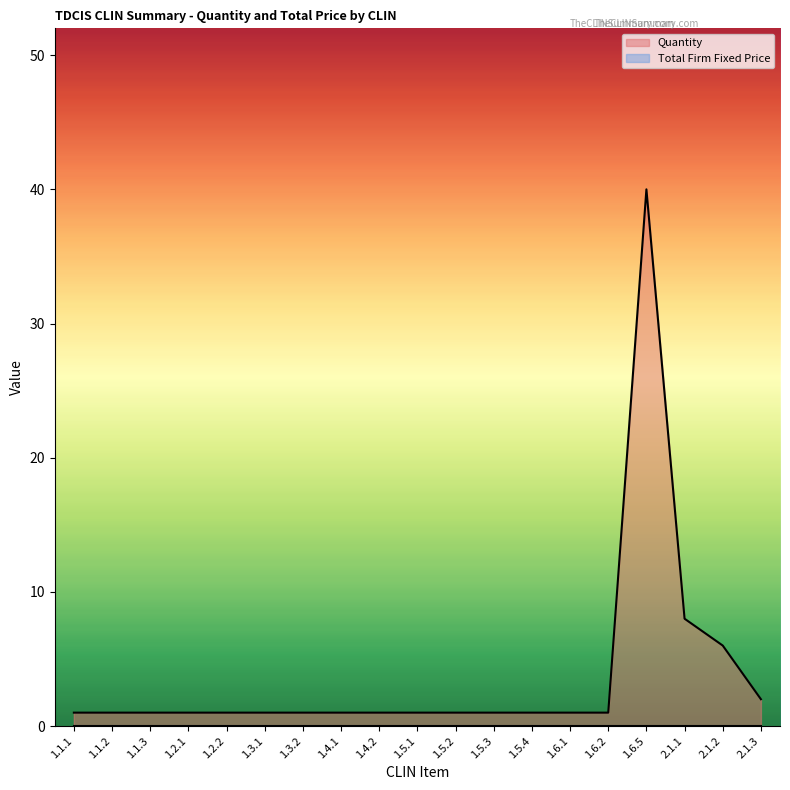

List the labels in order of value, smallest first.

1.1.1, 1.1.2, 1.1.3, 1.2.1, 1.2.2, 1.3.1, 1.3.2, 1.4.1, 1.4.2, 1.5.1, 1.5.2, 1.5.3, 1.5.4, 1.6.1, 1.6.2, 2.1.3, 2.1.2, 2.1.1, 1.6.5